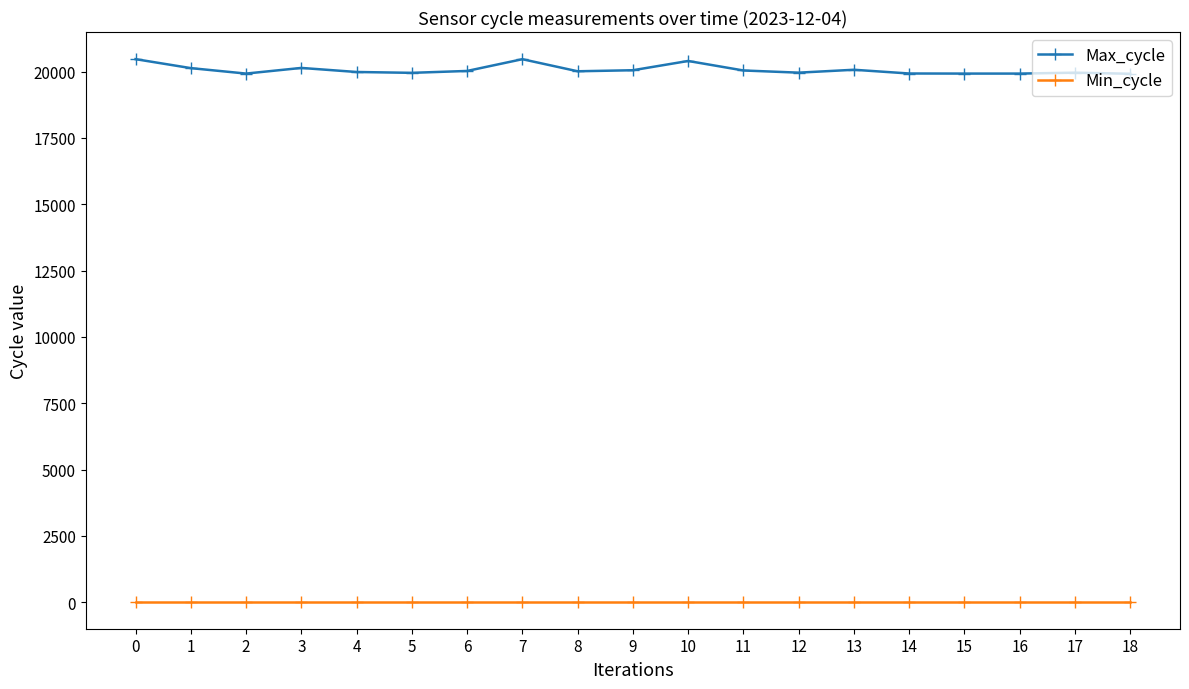

What is the value of the Min_cycle point at the 1st from the left?

27